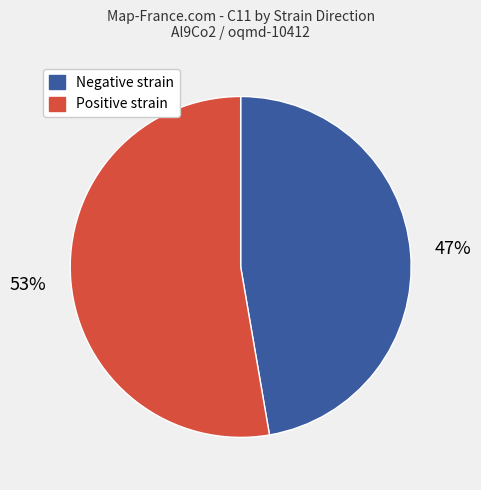

To the nearest percent, what portion does Negative strain represent?

47%